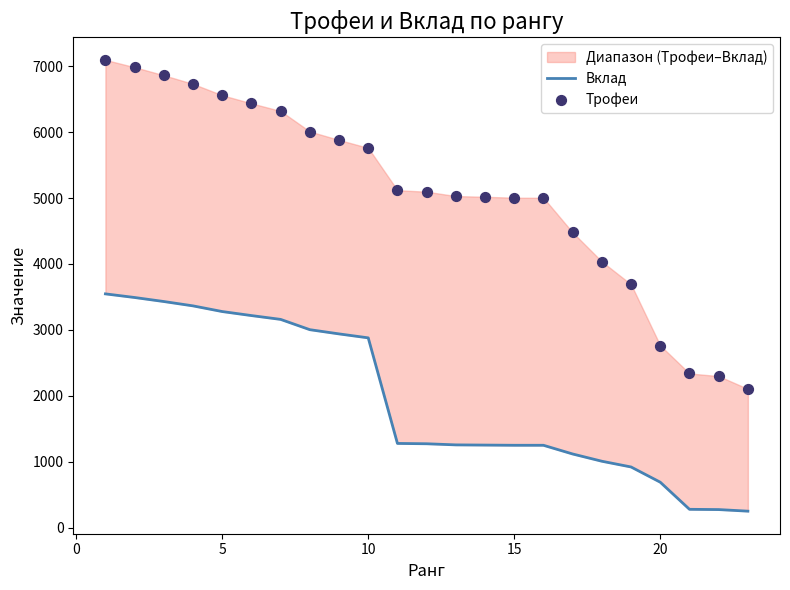

Which series has the widest spread of Y values?

Трофеи